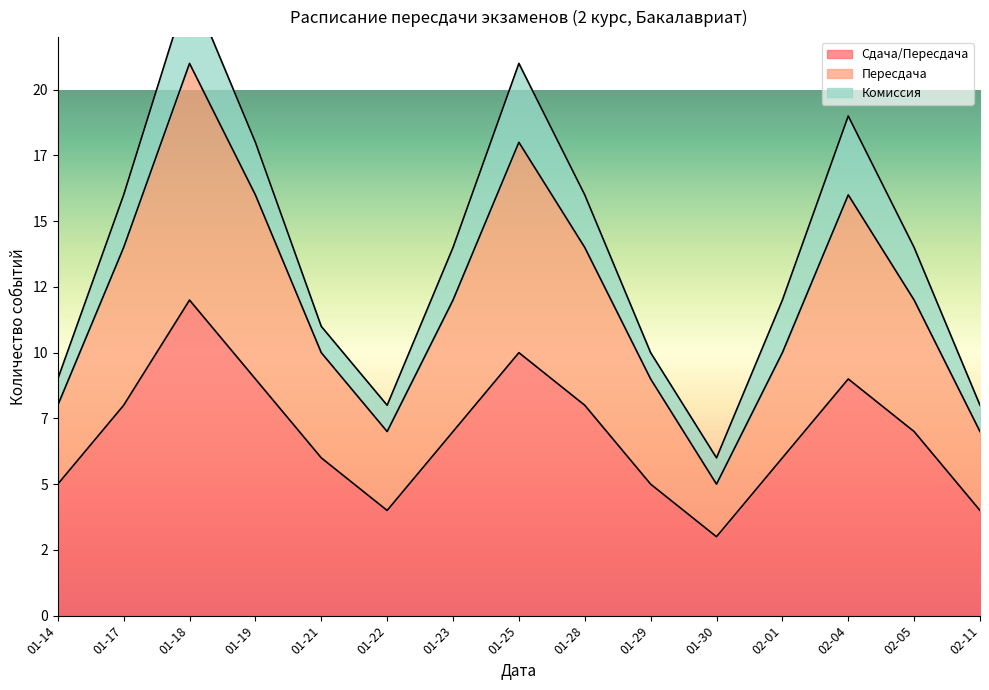

What is the greatest value displayed?

21